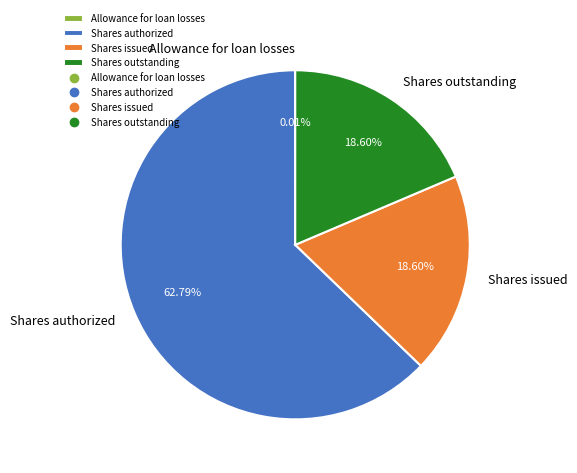

Which has a higher value, Shares authorized or Shares outstanding?

Shares authorized